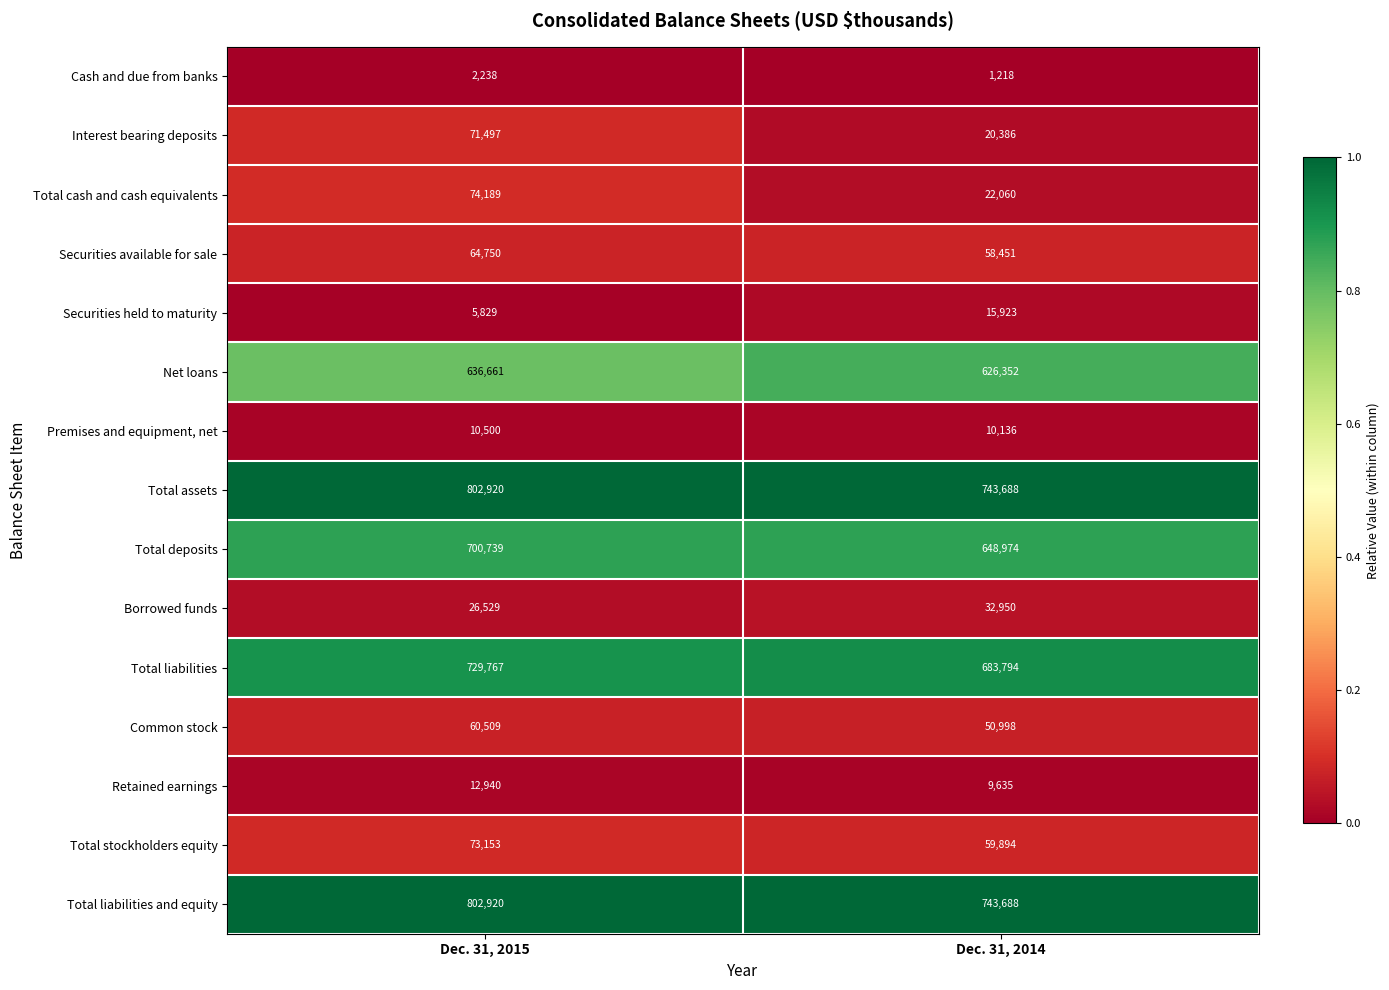

What is the total value across all series at Dec. 31, 2015?

4075141